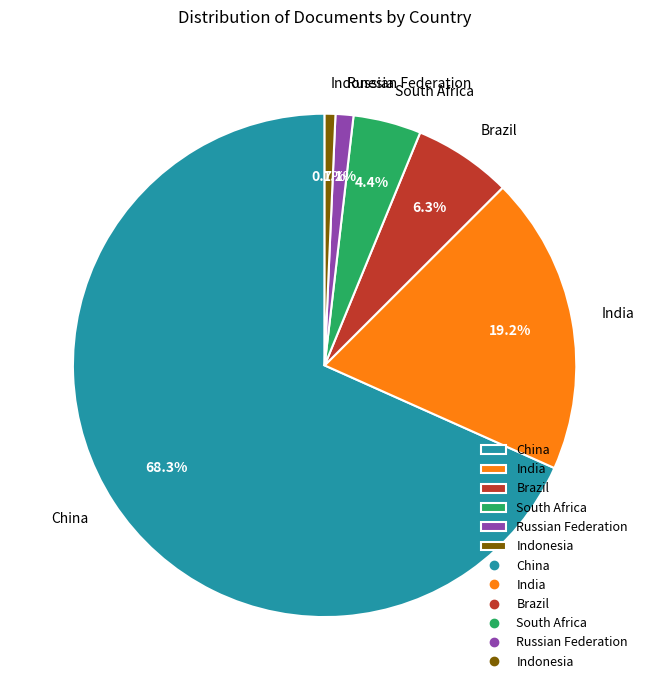

How many slices are in this pie chart?

6